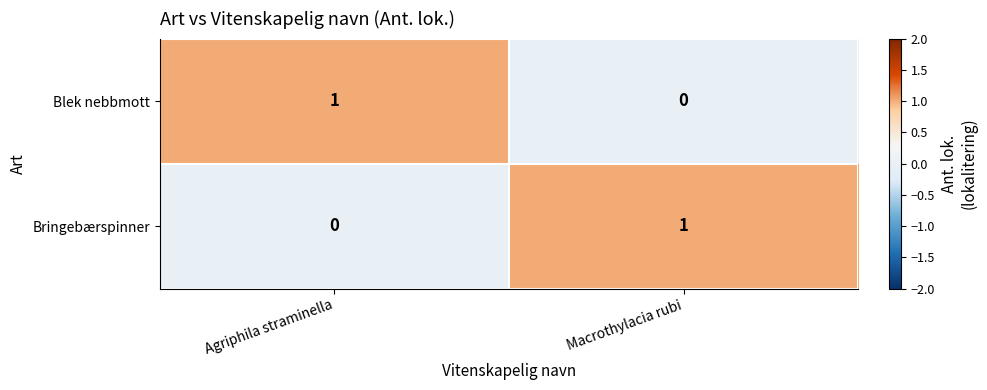

Reading right to left, list all the values displayed in this chart.

Blek nebbmott: Macrothylacia rubi=0	Agriphila straminella=1
Bringebærspinner: Macrothylacia rubi=1	Agriphila straminella=0